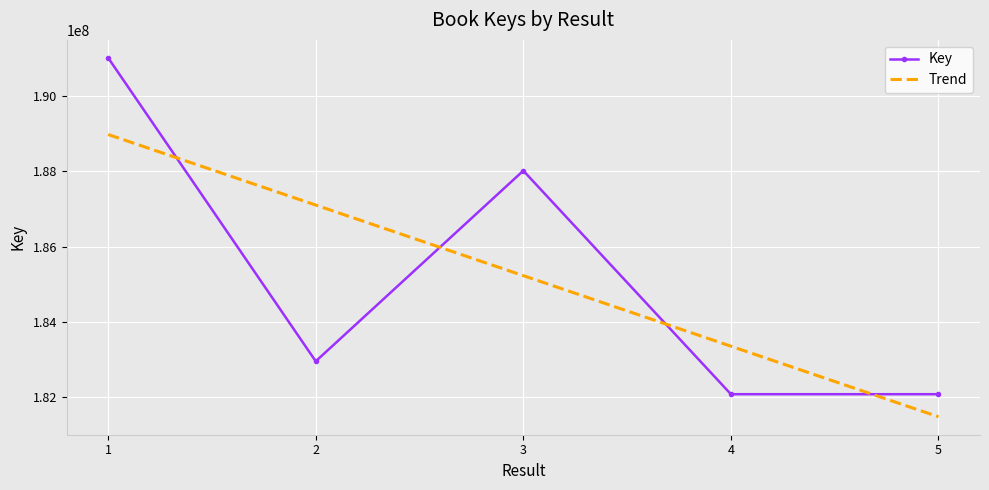

List the series in order of their peak value, lowest first.

Trend, Key